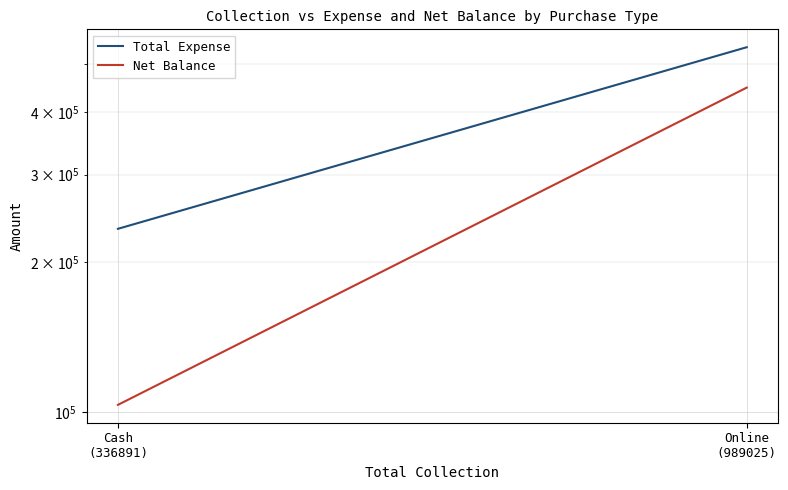

At which category is the sum across all series the highest?

Online
(989025)